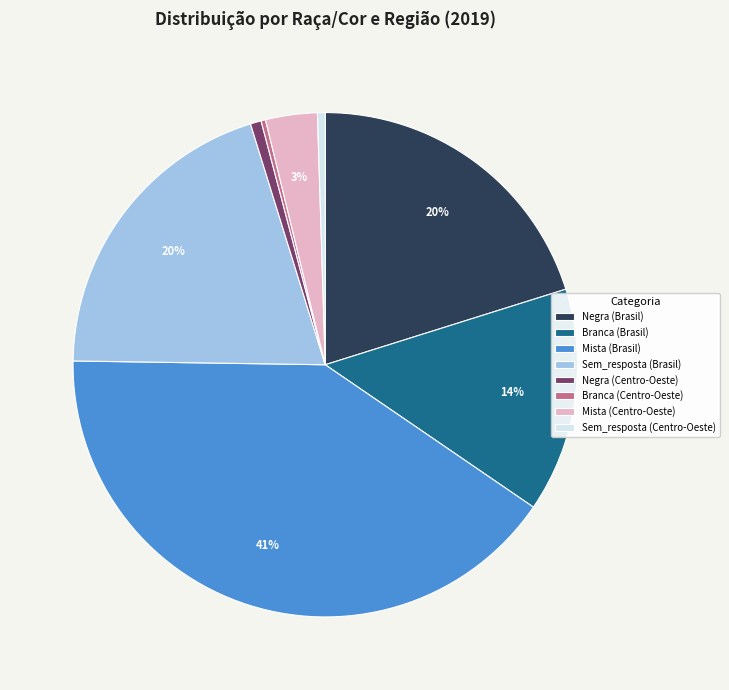

What is the ratio of the value at Sem_resposta (Brasil) to the value at Sem_resposta (Centro-Oeste)?

40.4